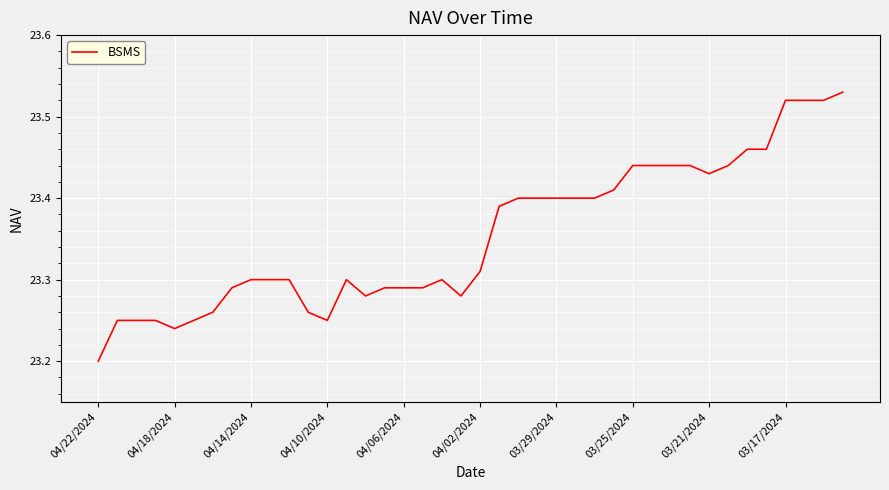

What is the difference between the maximum and minimum values?

0.3